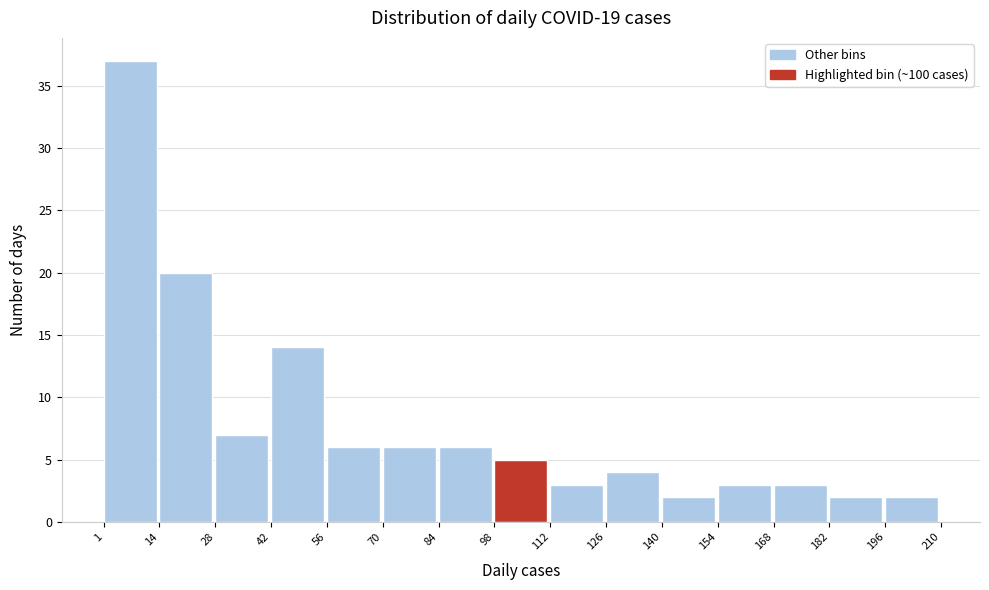

What is the height of the bar covering 168 to 182 on the x-axis? The values are not printed on the chart, so give them approximately, as read against the axis.

3